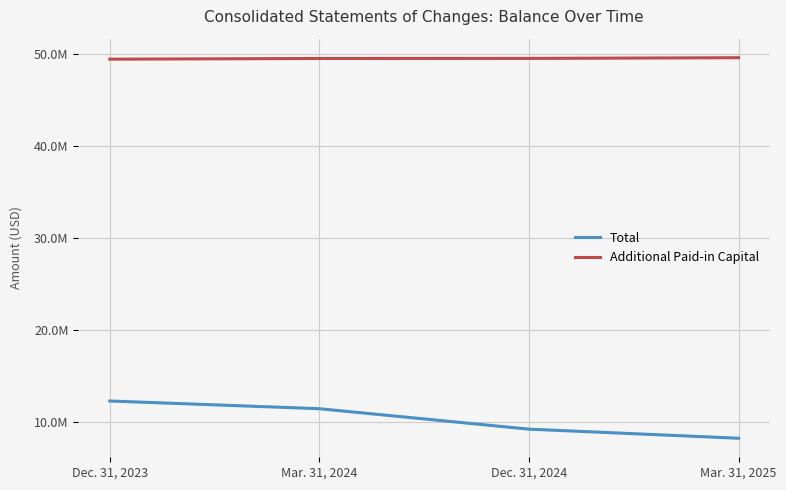

True or false: Total and Additional Paid-in Capital intersect in this chart.

False